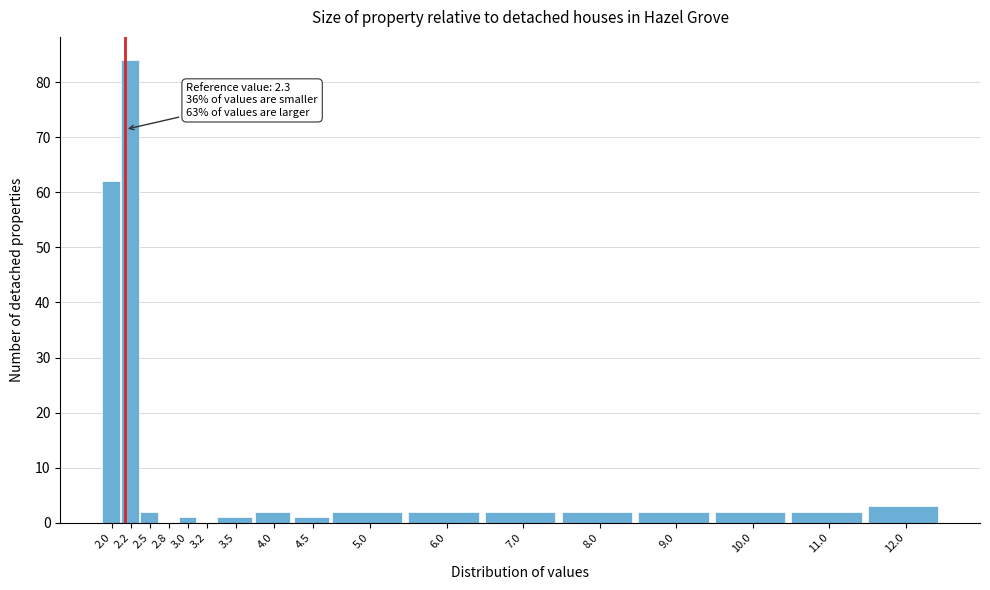

Reading left to right, transcribe all the data shown in this chart.

2.0=62	2.2=84	2.5=2	2.8=0	3.0=1	3.2=0	3.5=1	4.0=2	4.5=1	5.0=2	6.0=2	7.0=2	8.0=2	9.0=2	10.0=2	11.0=2	12.0=3